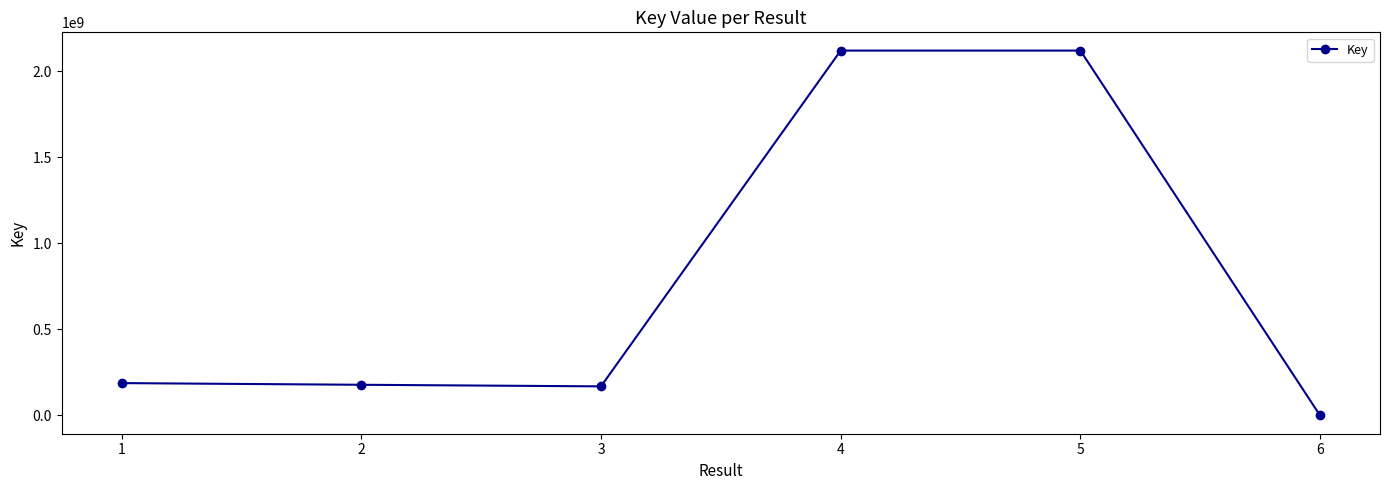

What is the difference between the maximum and minimum values?

2119513133